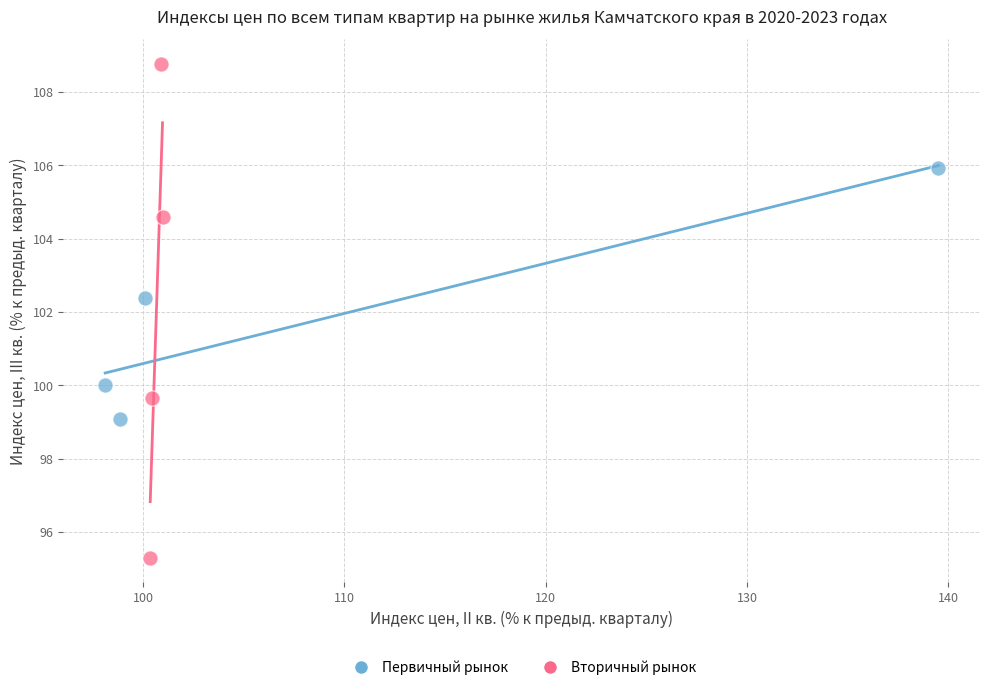

Which series reaches the maximum Y coordinate?

Вторичный рынок